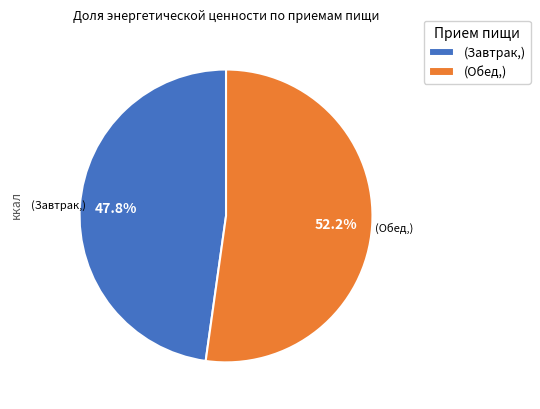

Does (Завтрак,) represent more than half of the total?

No